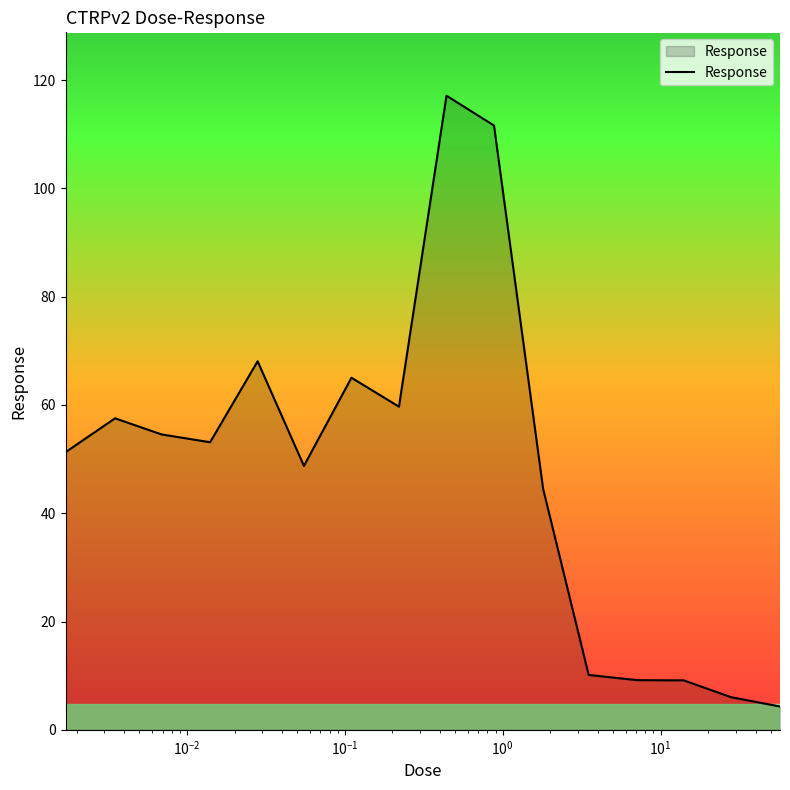

How many lines are shown in the chart?

1